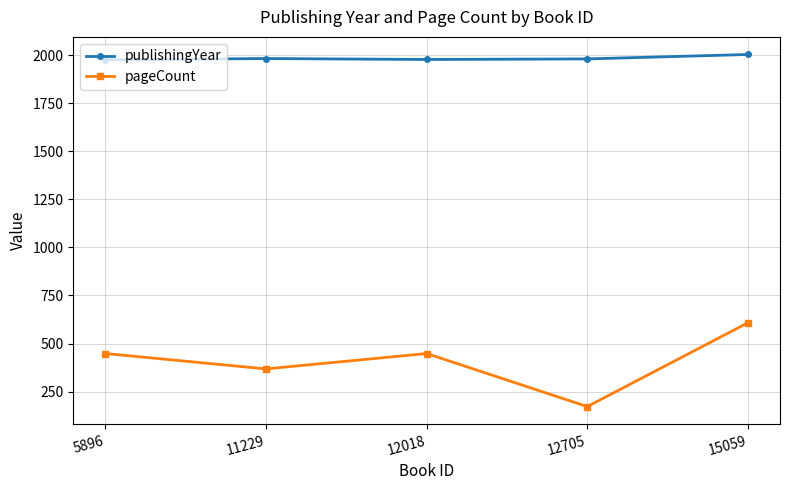

True or false: publishingYear and pageCount intersect in this chart.

False